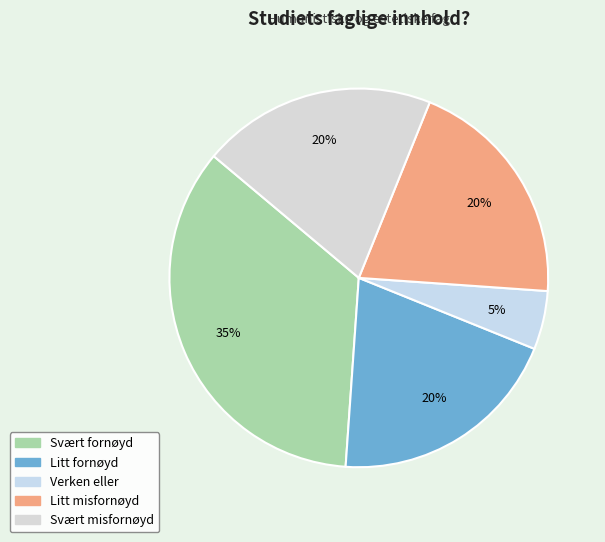

Does Litt misfornøyd represent more than half of the total?

No